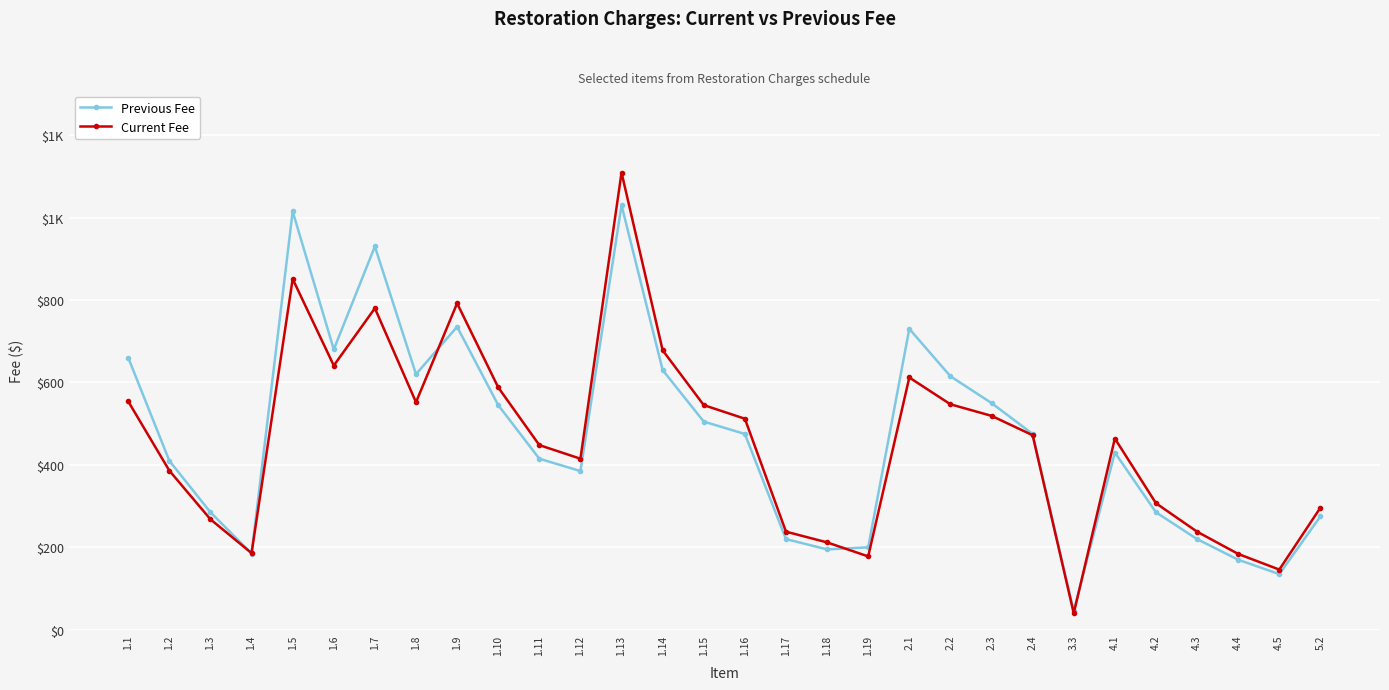

What position from the left is 3.3?

24